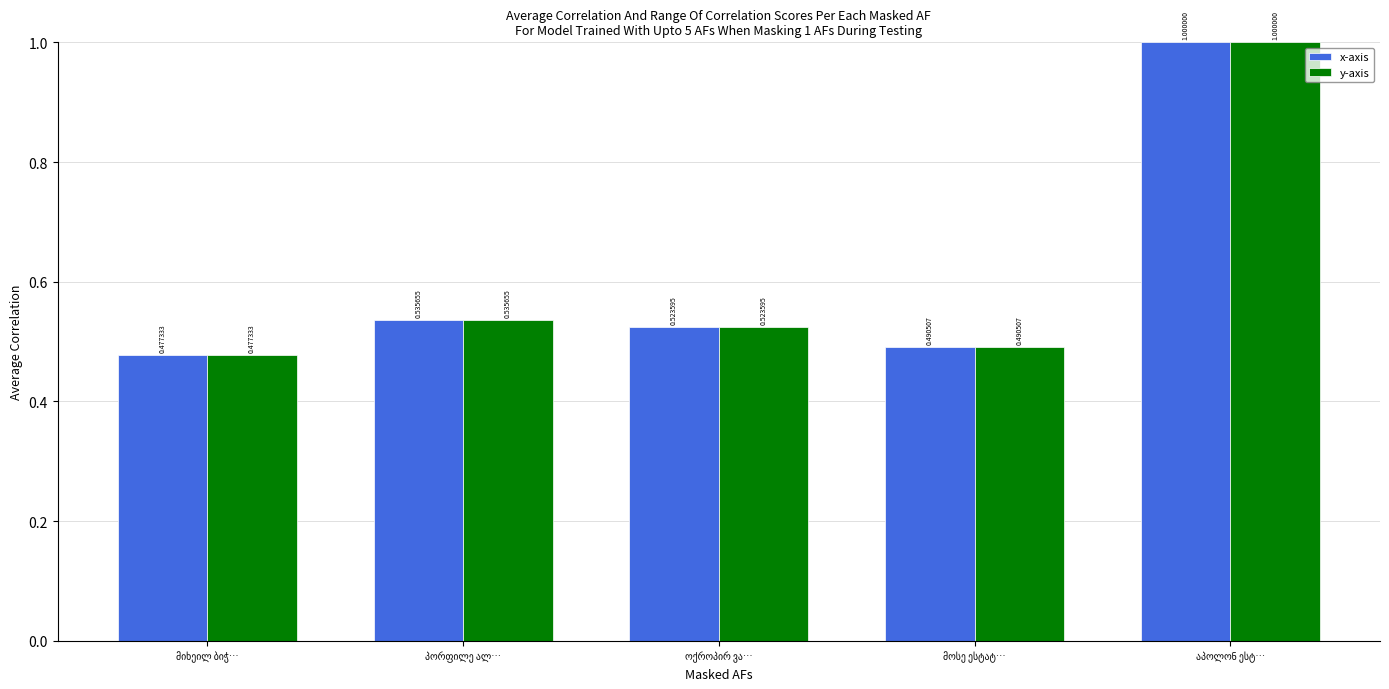

At how many categories does at least one series exceed 0?

5